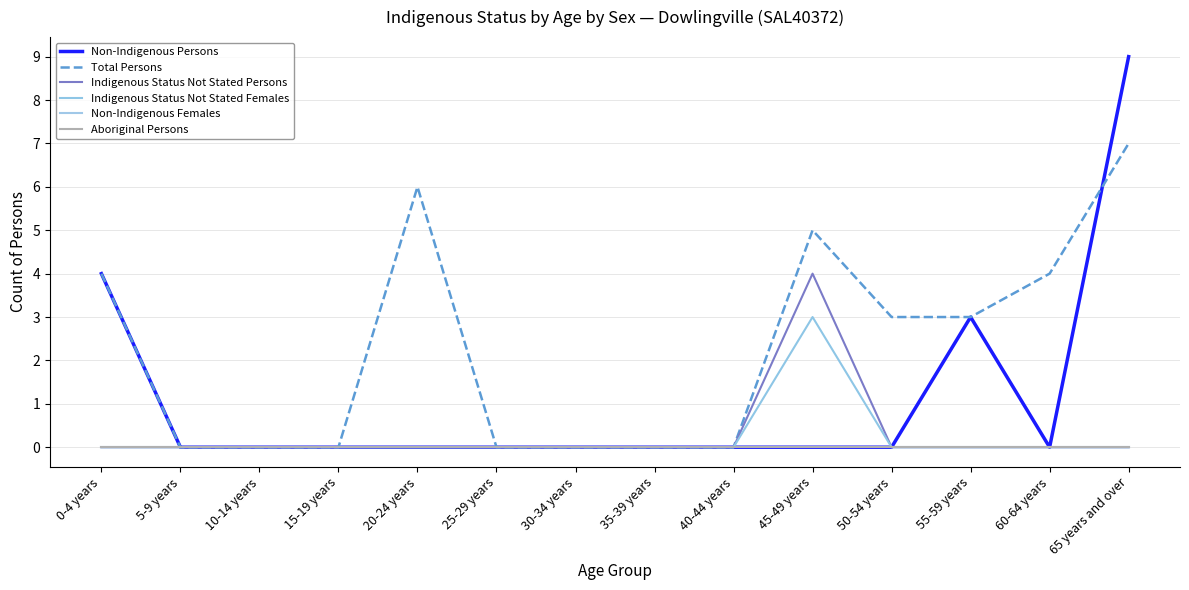

Between 15-19 years and 5-9 years, which is larger?

15-19 years